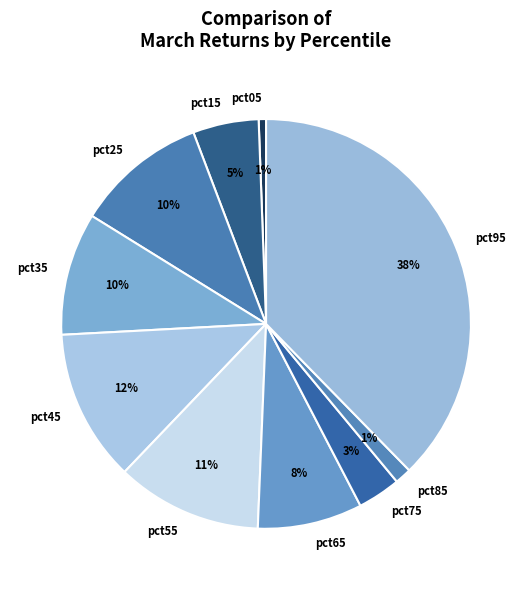

Is there any slice that represents more than half of the pie?

No